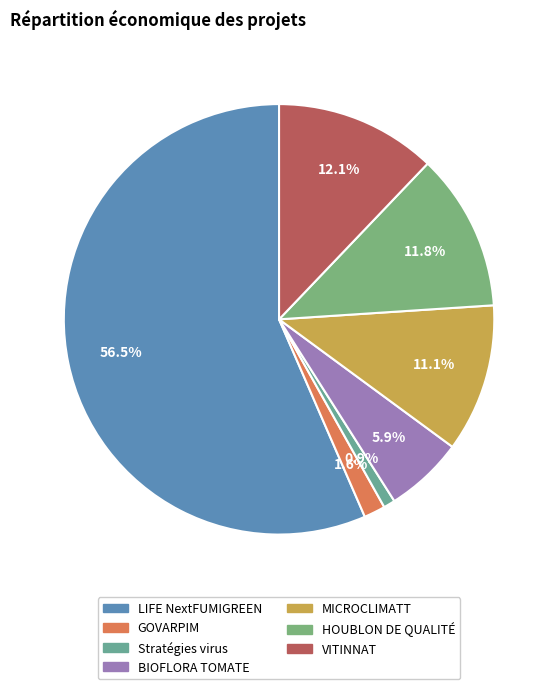

To the nearest percent, what is the combined percentage of HOUBLON DE QUALITÉ and Stratégies virus?

13%